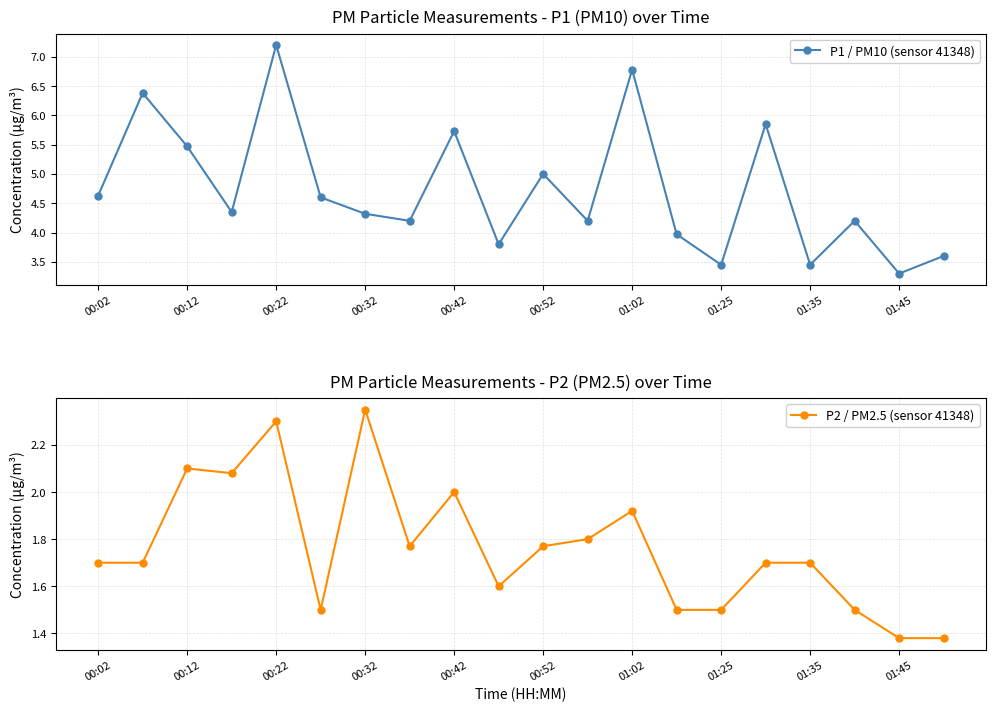

List the series in order of their peak value, highest first.

P1 / PM10 (sensor 41348), P2 / PM2.5 (sensor 41348)